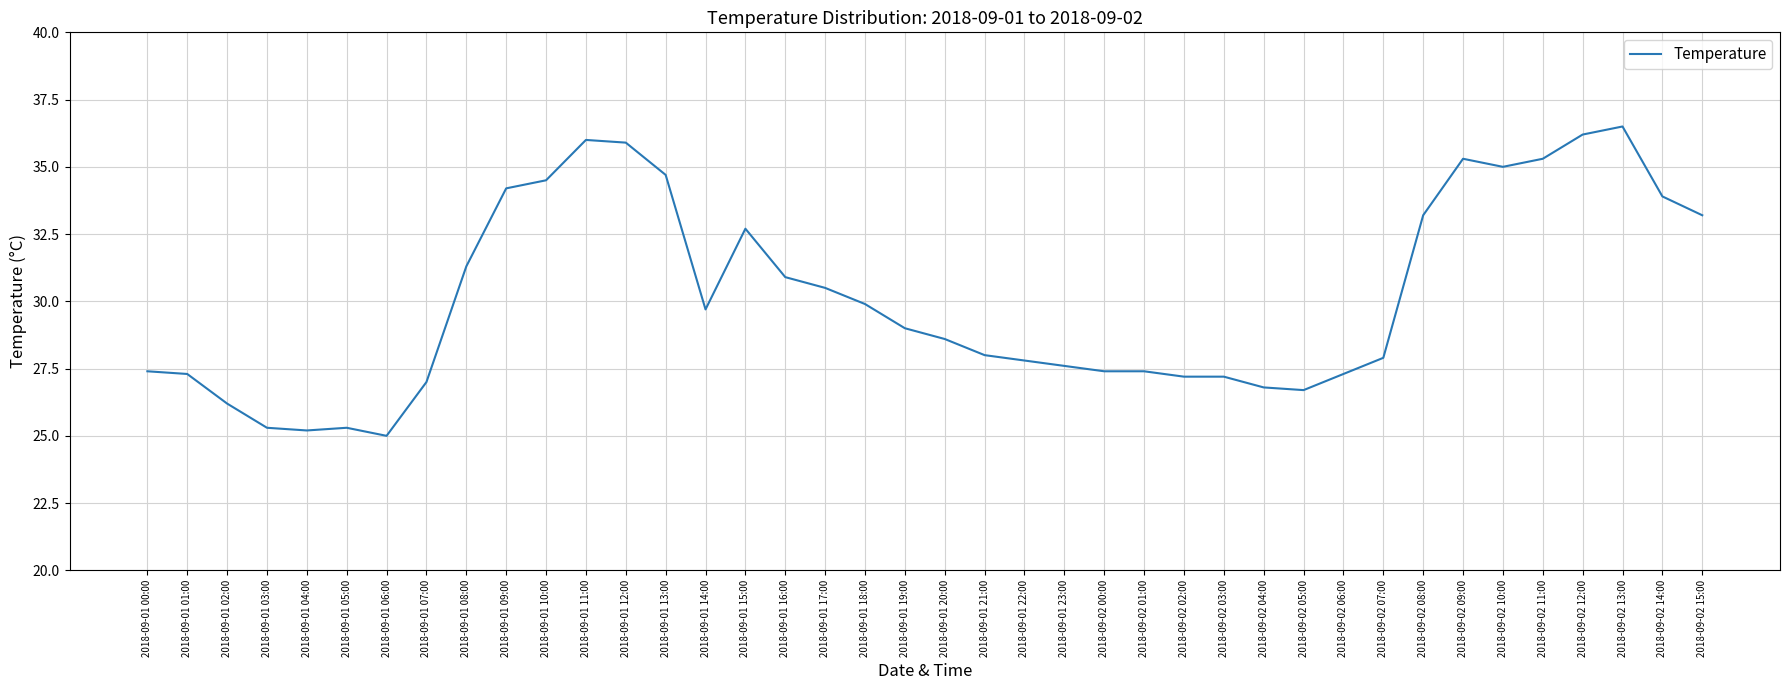

Reading left to right, transcribe all the data shown in this chart.

27.4	27.3	26.2	25.3	25.2	25.3	25.0	27.0	31.3	34.2	34.5	36.0	35.9	34.7	29.7	32.7	30.9	30.5	29.9	29.0	28.6	28.0	27.8	27.6	27.4	27.4	27.2	27.2	26.8	26.7	27.3	27.9	33.2	35.3	35.0	35.3	36.2	36.5	33.9	33.2